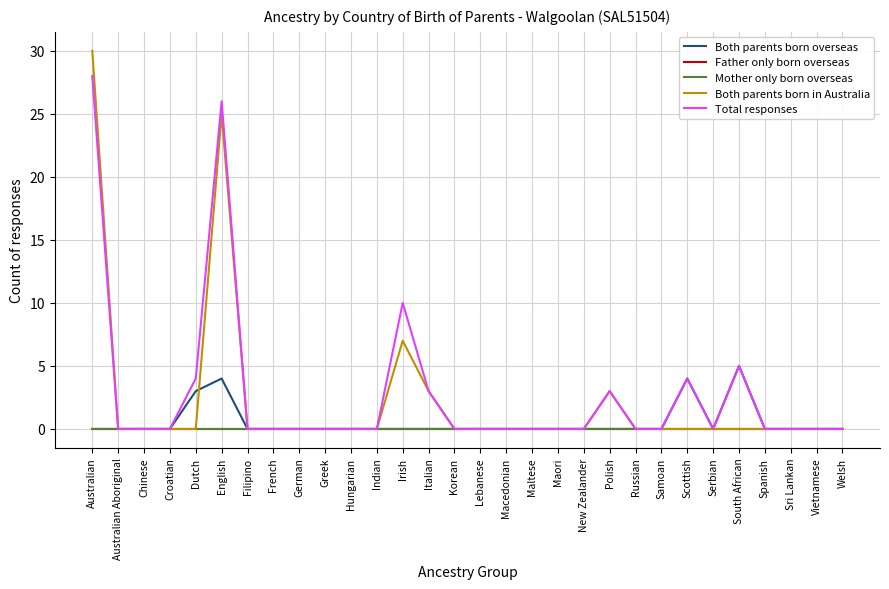

At which category is the sum across all series the highest?

Australian